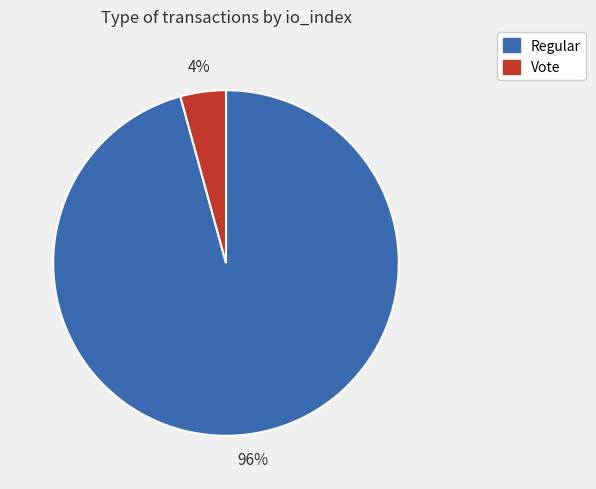

Is there any slice that represents more than half of the pie?

Yes